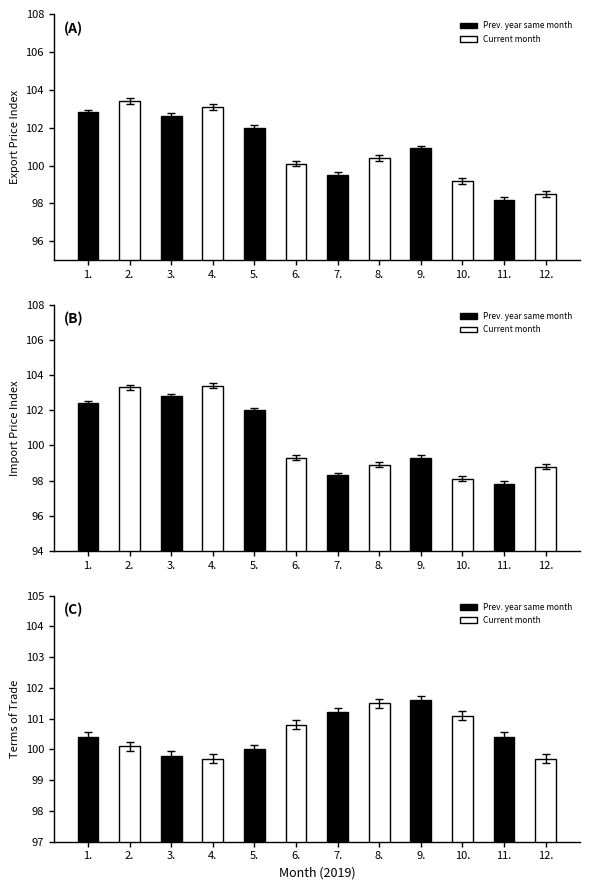

Is it true that Terms of Trade equals 142.4 at 8.?

False